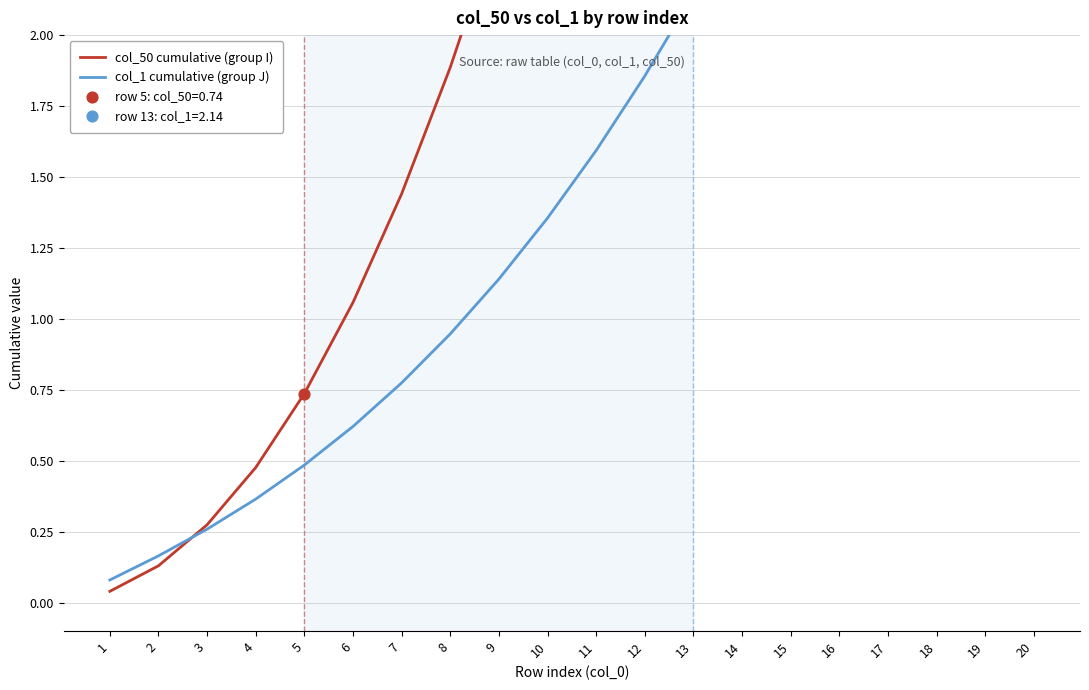

At which category is the sum across all series the highest?

20